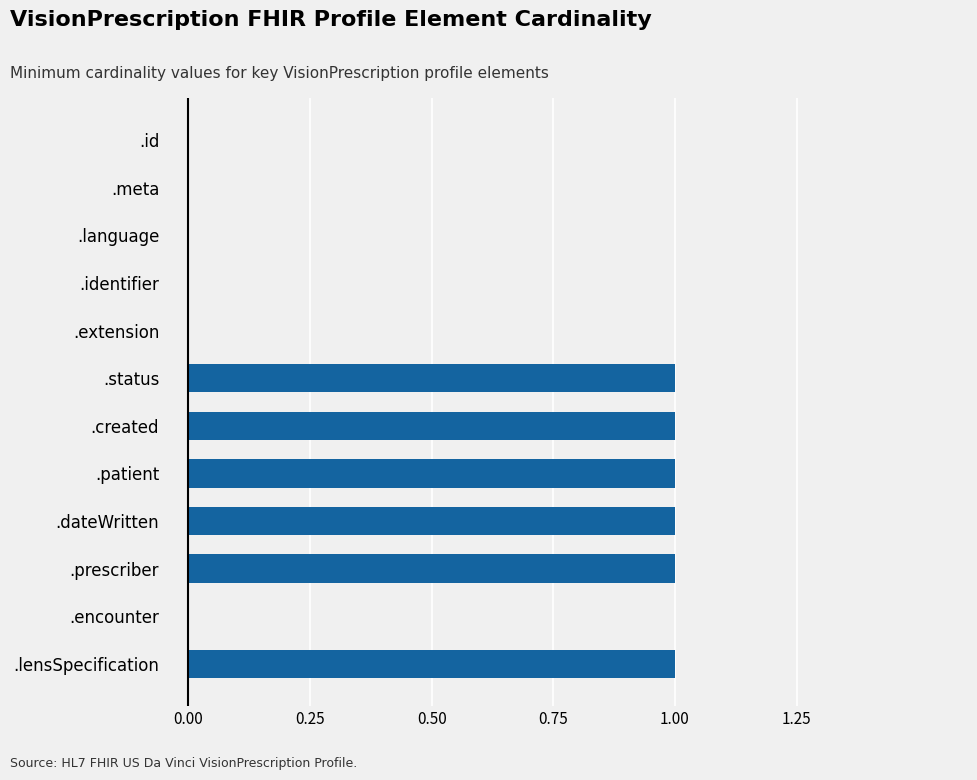

What is the change in value from .id to .created?

+1